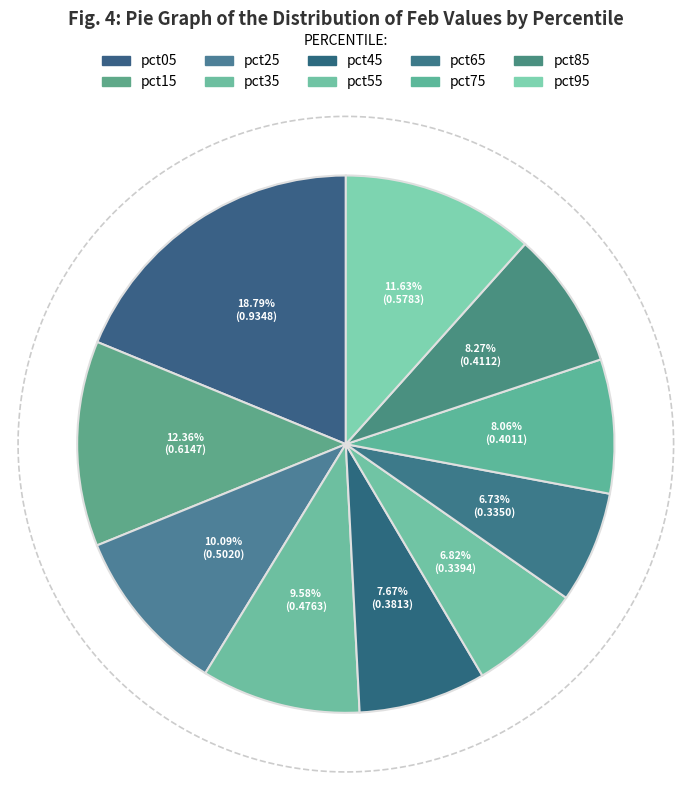

Is the sum of pct05 and pct85 greater than half?

No